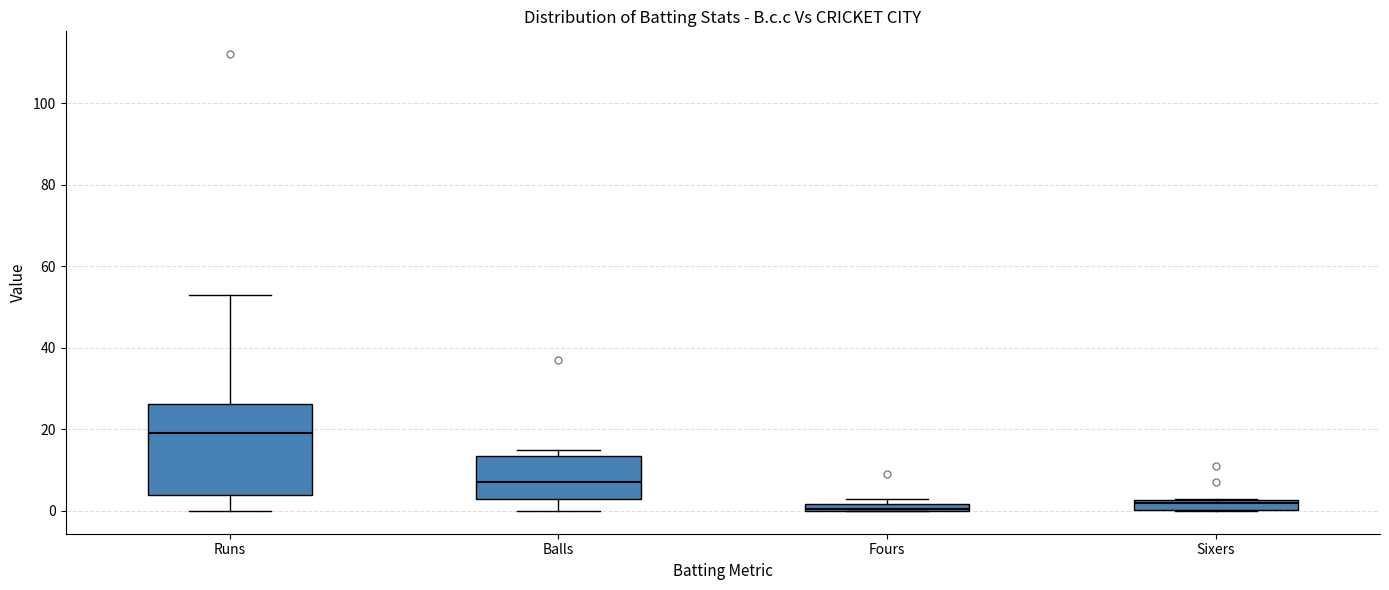

Comparing the boxes themselves (not the whiskers), which one is the tallest?

Runs